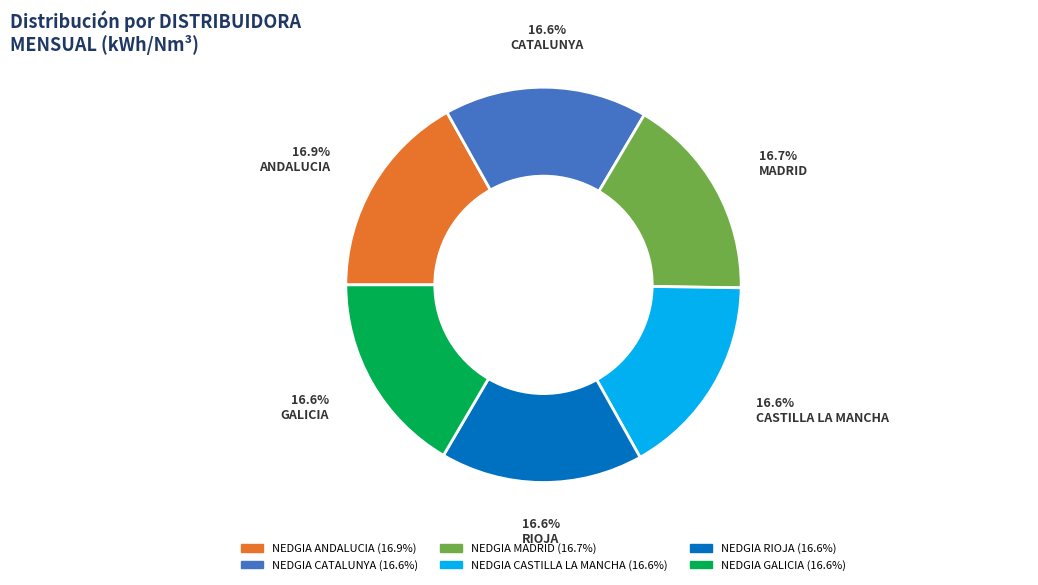

Is NEDGIA CASTILLA LA MANCHA the majority of the pie?

No